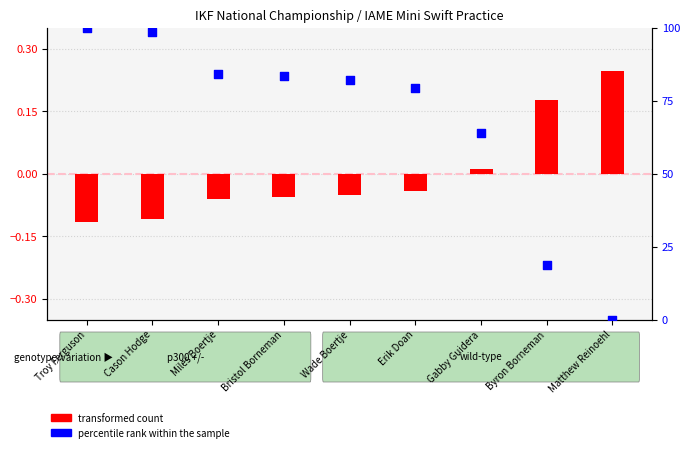

What are all the series names shown in the legend?

transformed count, percentile rank within the sample